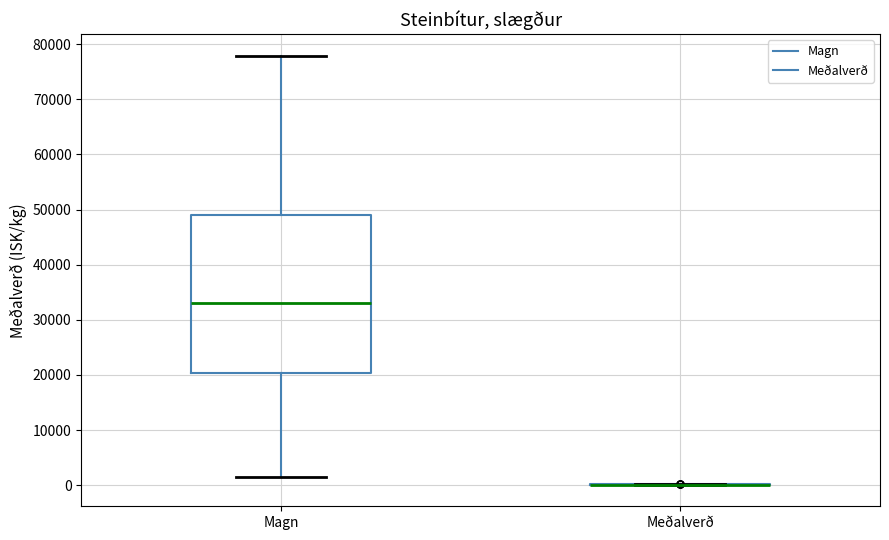

Reading left to right, read every box against the y-axis: the position of its median line, the range the box covers, and the ends of its whiskers. The values are not printed on the chart, so give them approximately, as read against the axis.

Magn: median 33000, box 20000 to 49000, whiskers 1000 to 78000
Meðalverð: box collapsed to a line at 0, whiskers 0 to 0